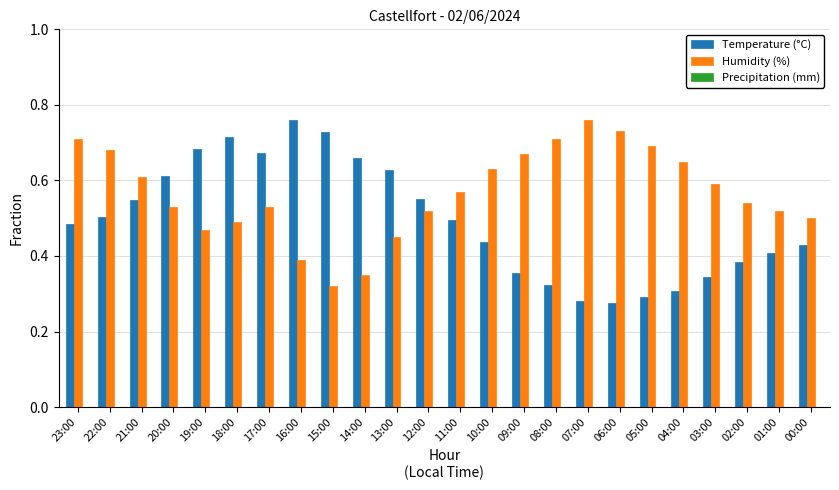

What position from the right is 12:00?

13